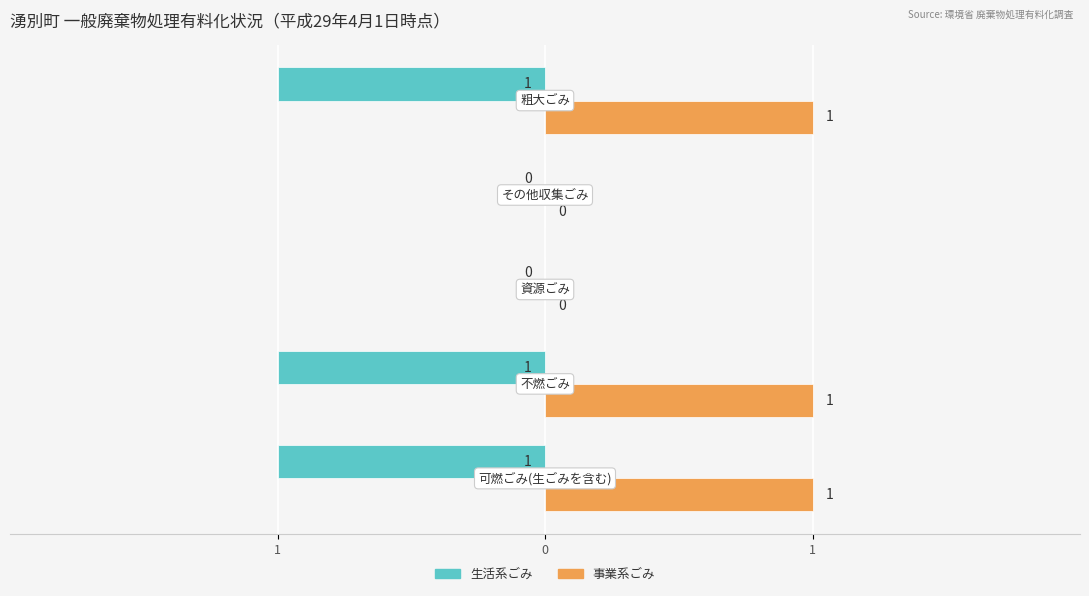

Reading left to right, list all the values displayed in this chart.

生活系ごみ: -1	-1	0	0	-1
事業系ごみ: 1	1	0	0	1